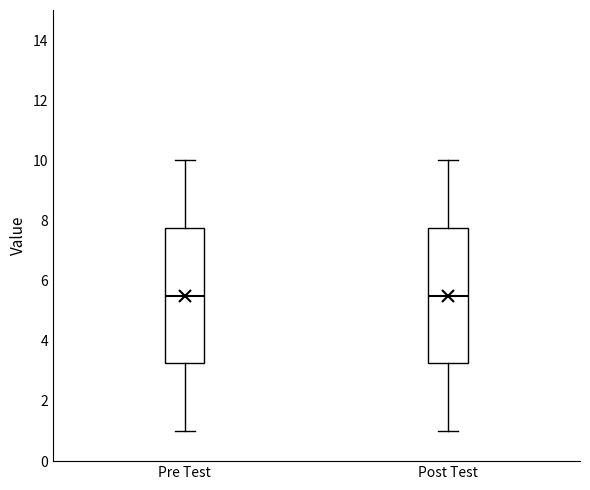

Where does the lower whisker of the box for Post Test end on the y-axis? The values are not printed on the chart, so give them approximately, as read against the axis.

1.0